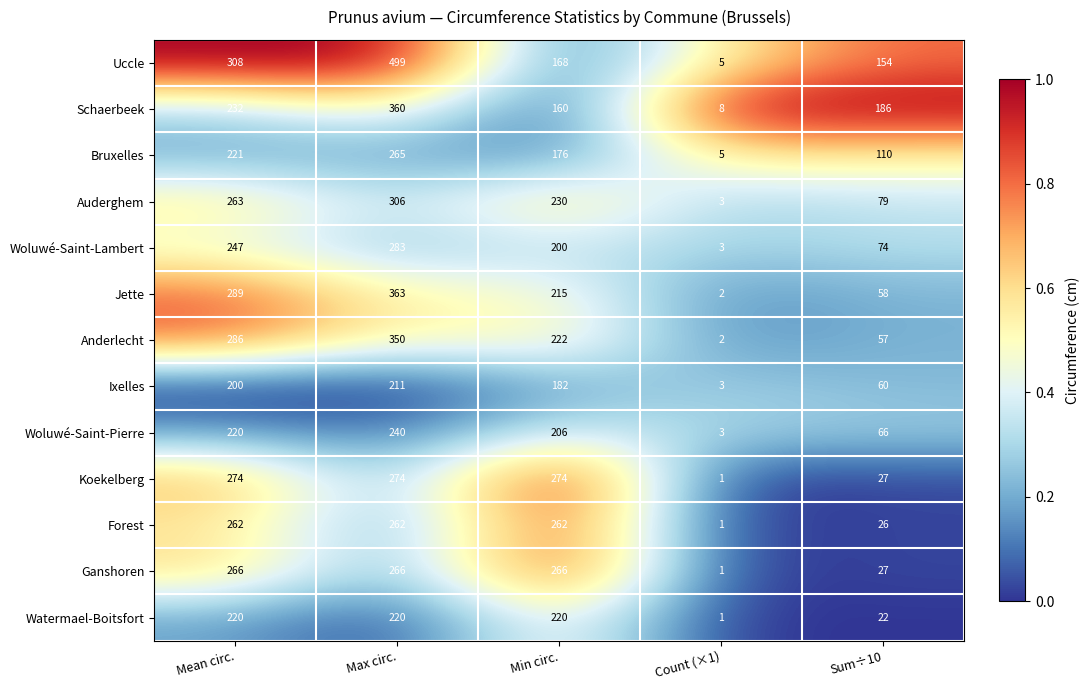

Rank the categories by Auderghem value from highest to lowest.

Max circ., Mean circ., Min circ., Sum÷10, Count (×1)